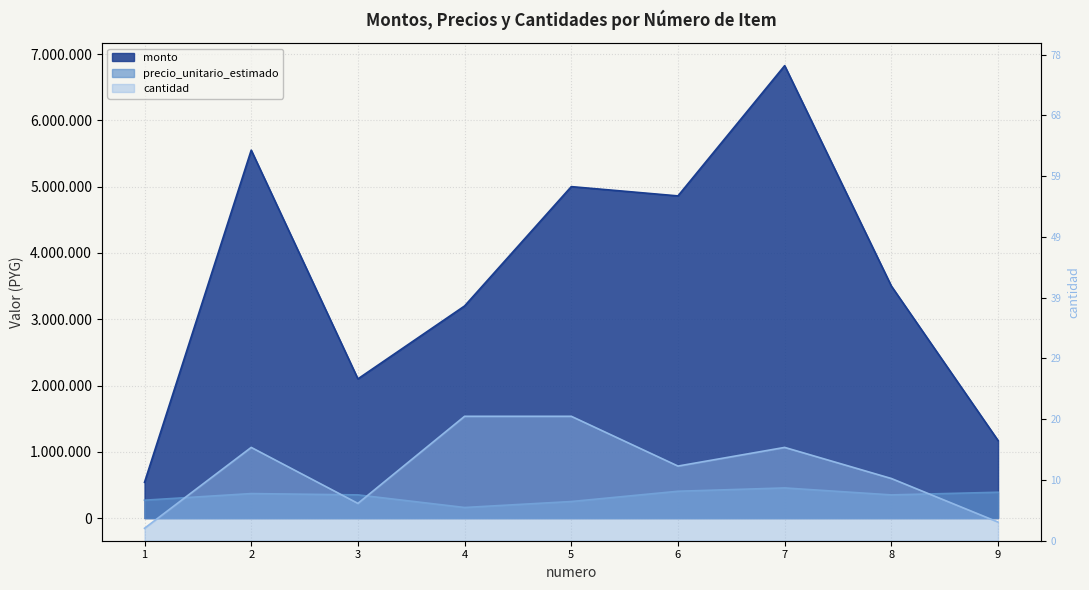

Rank the series at 1 from lowest to highest value.

cantidad, precio_unitario_estimado, monto